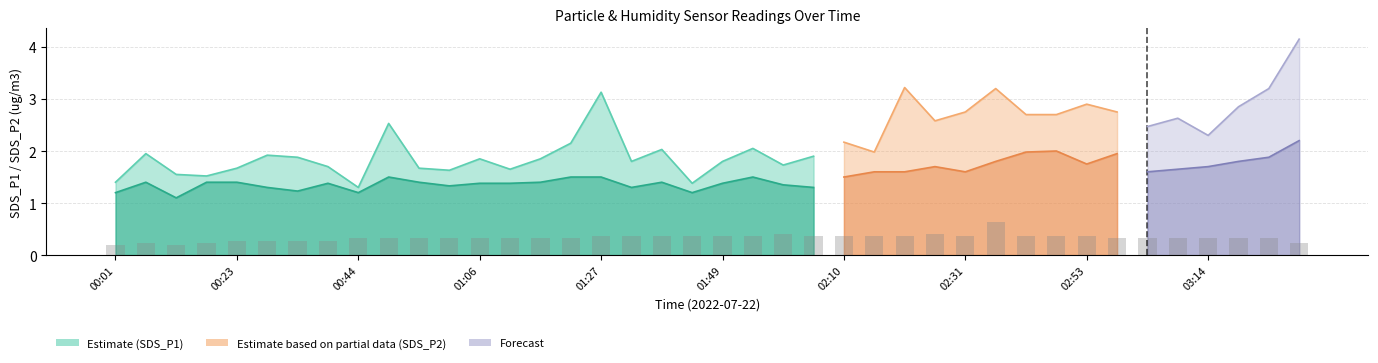

What is the value of the 40th bar from the left?

0.2